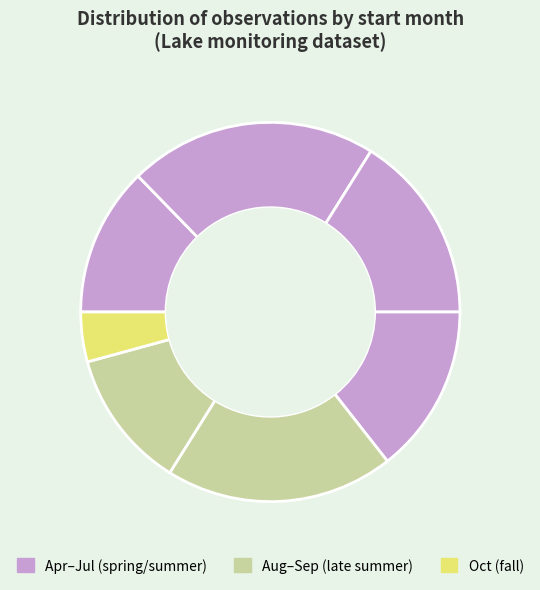

Does any single category account for the majority?

No